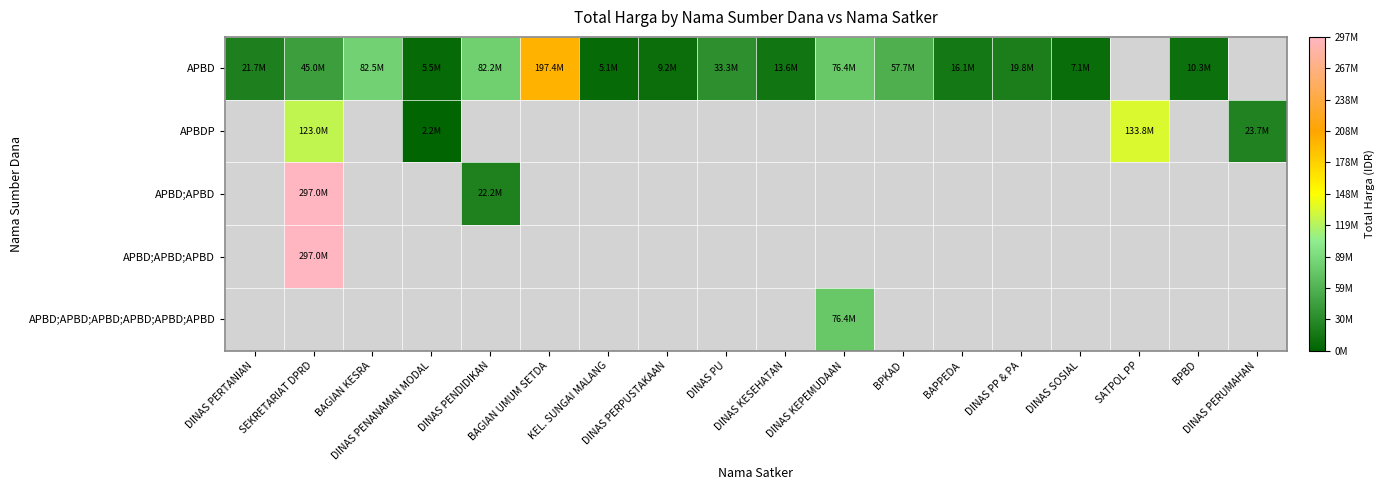

Which series has the largest range (max minus min)?

APBD